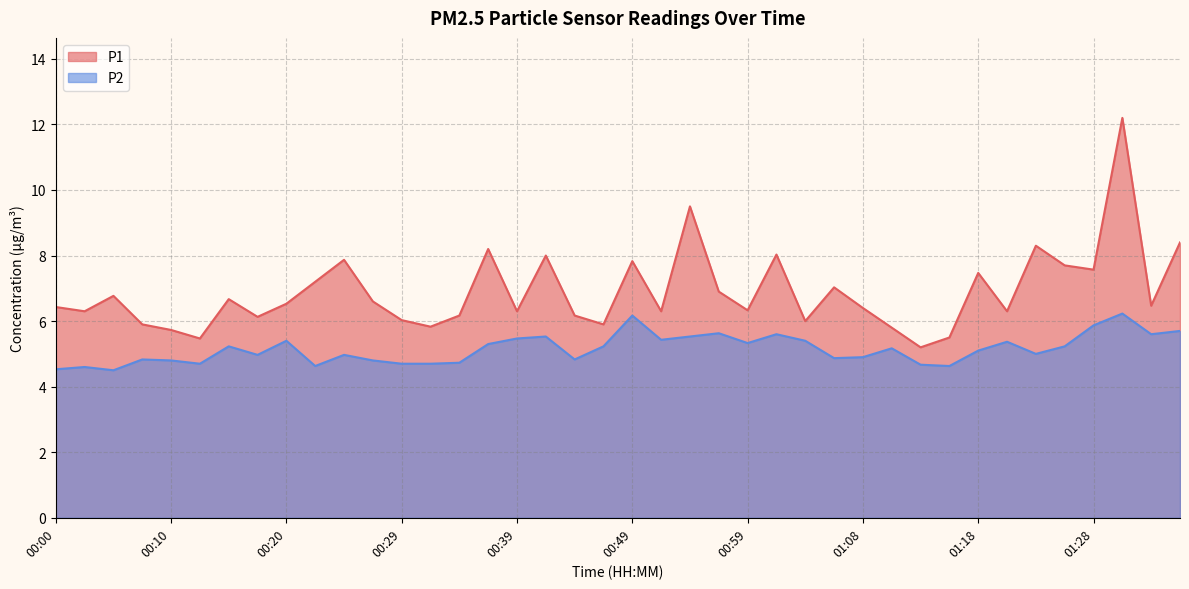

Does the chart display data point markers on the line(s)?

No